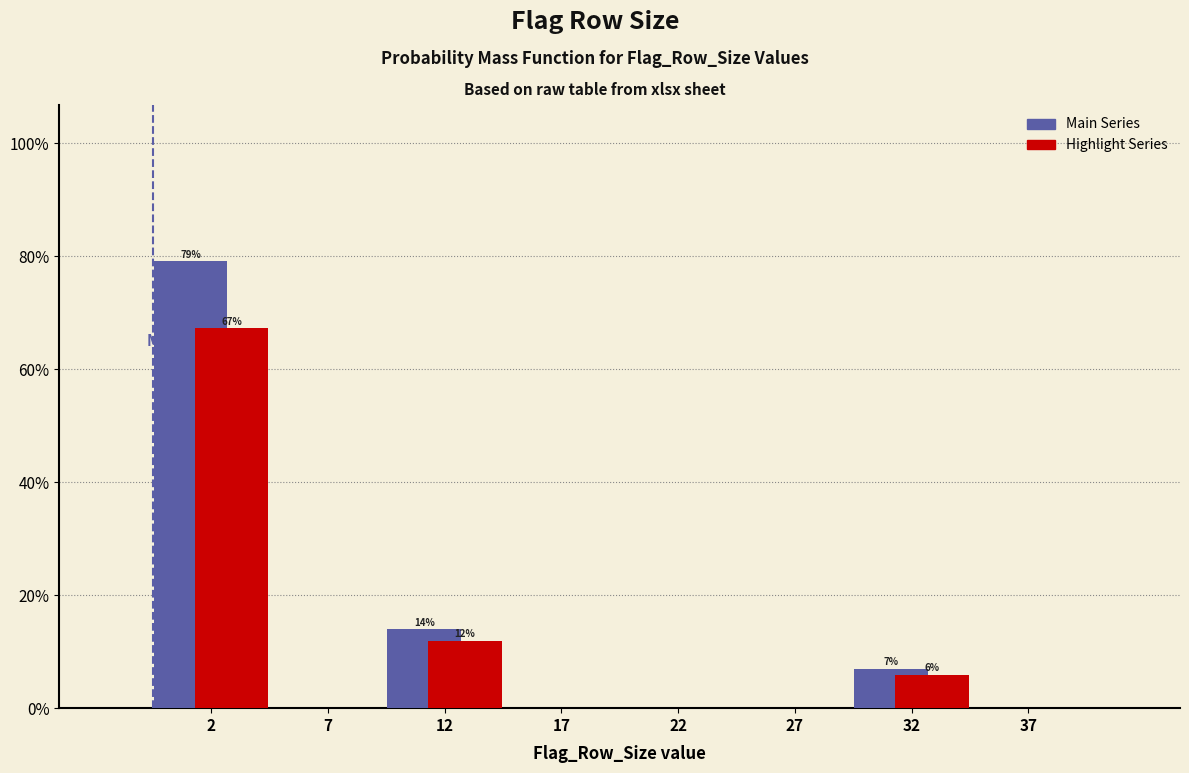

Are the bars horizontal?

No